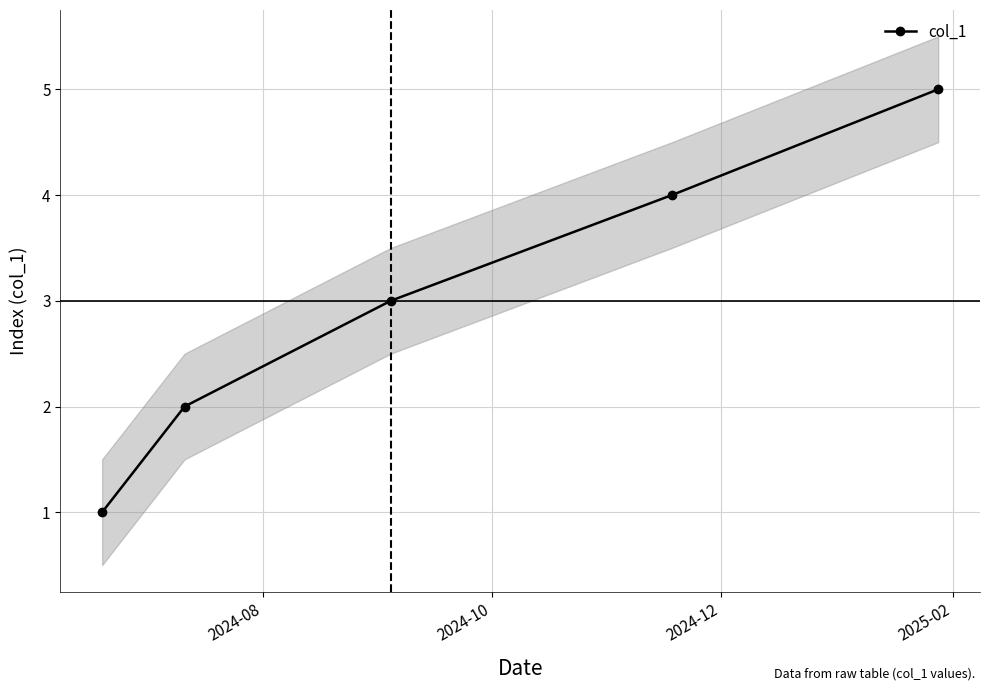

True or false: col_1 has more than 2 points higher than both neighbors.

False